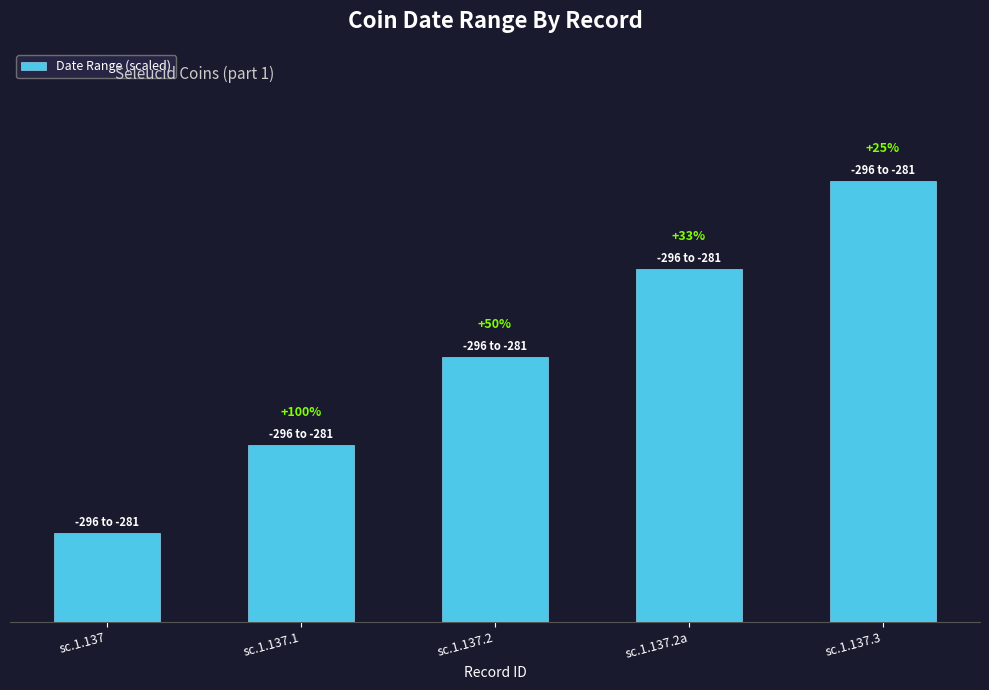

Reading left to right, what are all the values shown in this chart?

sc.1.137=15	sc.1.137.1=30	sc.1.137.2=45	sc.1.137.2a=60	sc.1.137.3=75